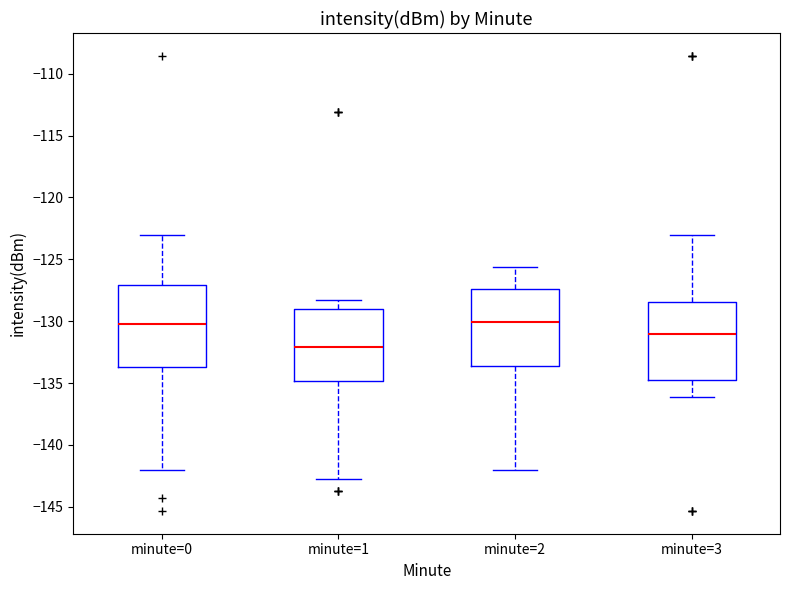

Reading left to right, transcribe this box plot: for each box, give where its median line is, the range the box spans, and where its two whiskers end, as read against the y-axis. The values are not printed on the chart, so give them approximately, as read against the axis.

minute=0: median -130.0, box -133.5 to -127.0, whiskers -142.0 to -123.0
minute=1: median -132.0, box -135.0 to -129.0, whiskers -143.0 to -128.5
minute=2: median -130.0, box -133.5 to -127.5, whiskers -142.0 to -125.5
minute=3: median -131.0, box -135.0 to -128.5, whiskers -136.0 to -123.0